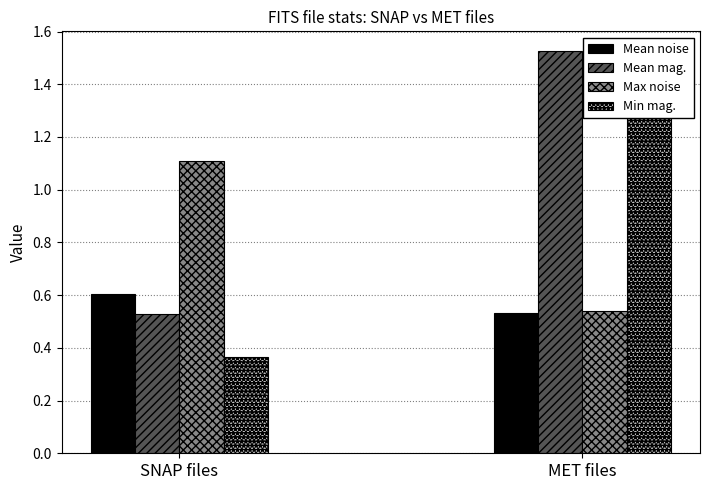

Reading right to left, list all the values displayed in this chart.

Mean noise: MET files=0.5	SNAP files=0.6
Mean mag.: MET files=1.5	SNAP files=0.5
Max noise: MET files=0.5	SNAP files=1.1
Min mag.: MET files=1.5	SNAP files=0.4